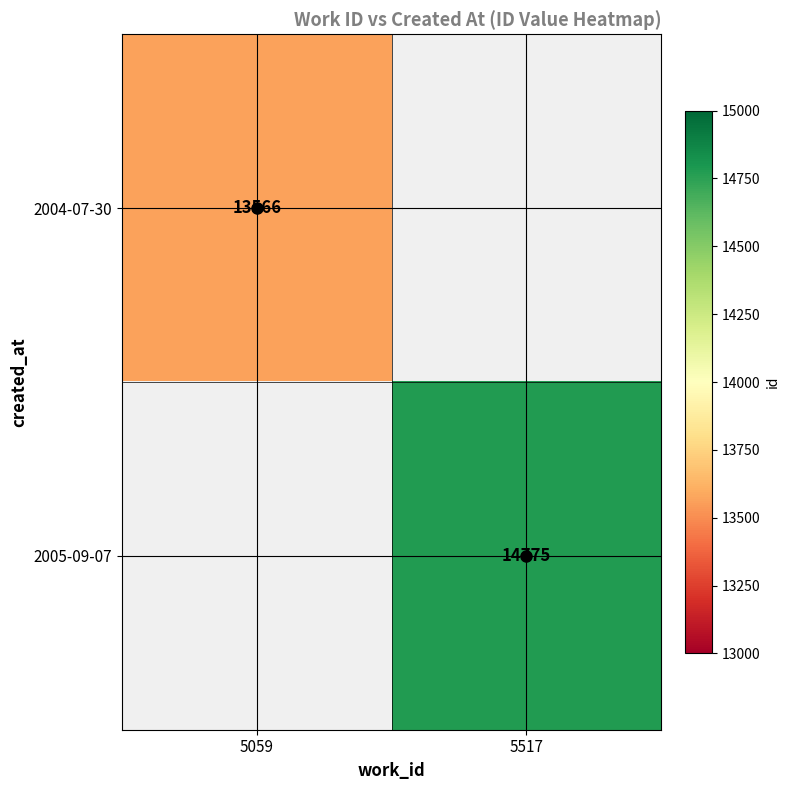

At how many categories does at least one series exceed 13912?

1